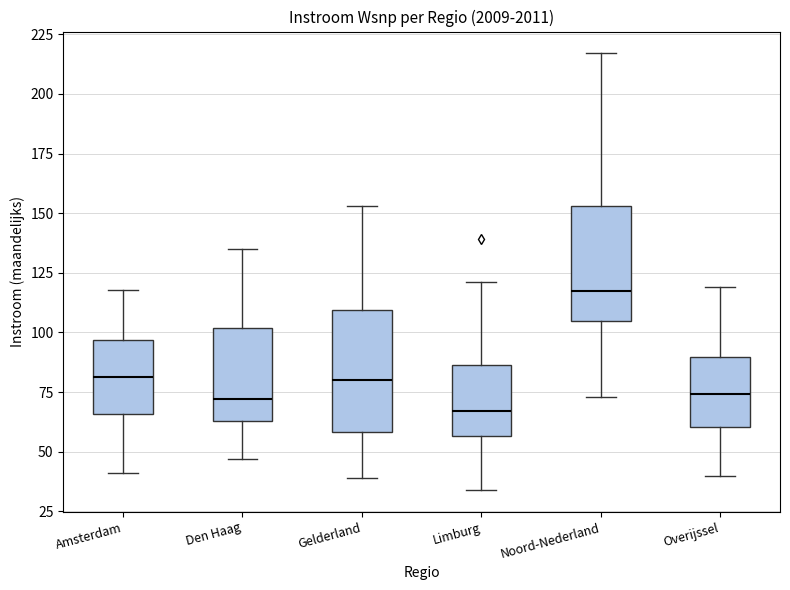

Where does the median line of the box for Gelderland sit on the y-axis? The values are not printed on the chart, so give them approximately, as read against the axis.

80